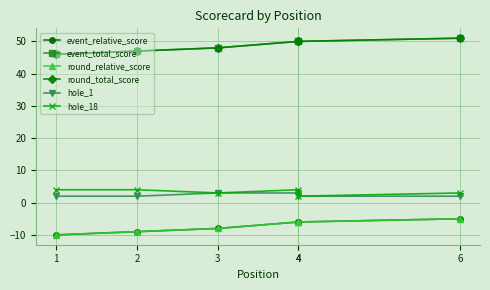

True or false: event_total_score and round_relative_score cross at least once.

False